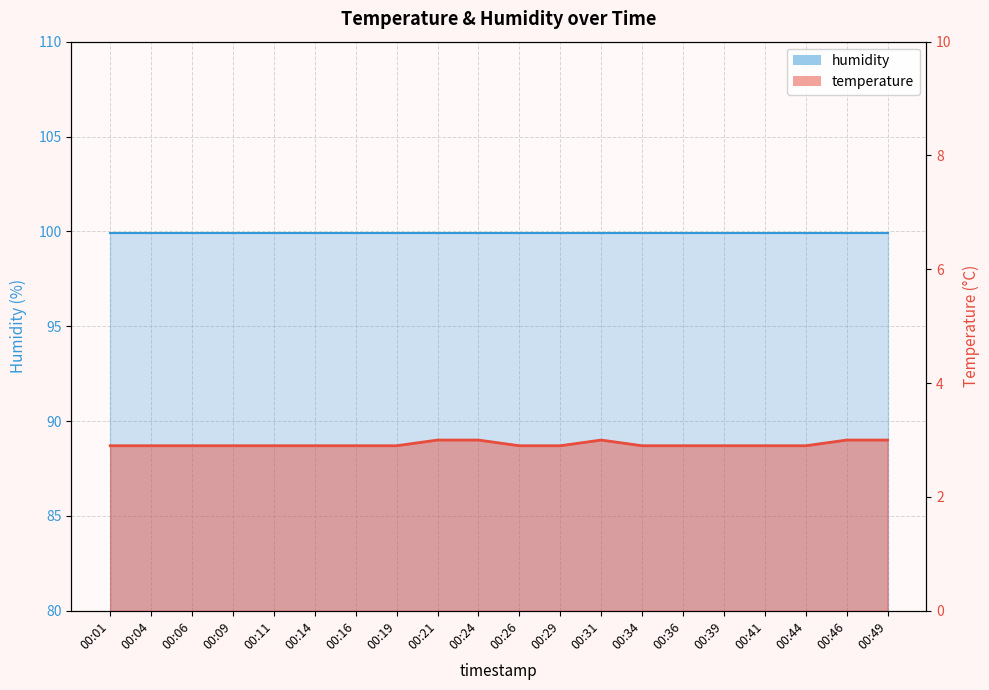

Reading left to right, list all the values displayed in this chart.

2.9	2.9	2.9	2.9	2.9	2.9	2.9	2.9	3.0	3.0	2.9	2.9	3.0	2.9	2.9	2.9	2.9	2.9	3.0	3.0